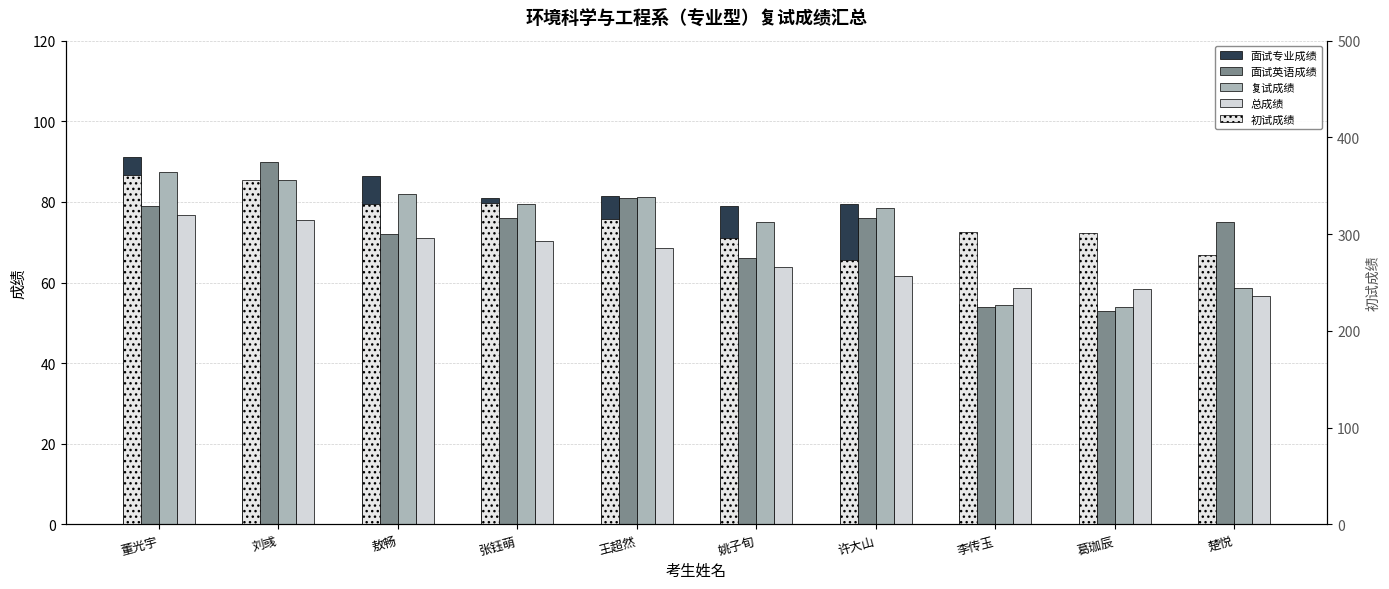

How many bars are there in total?

50